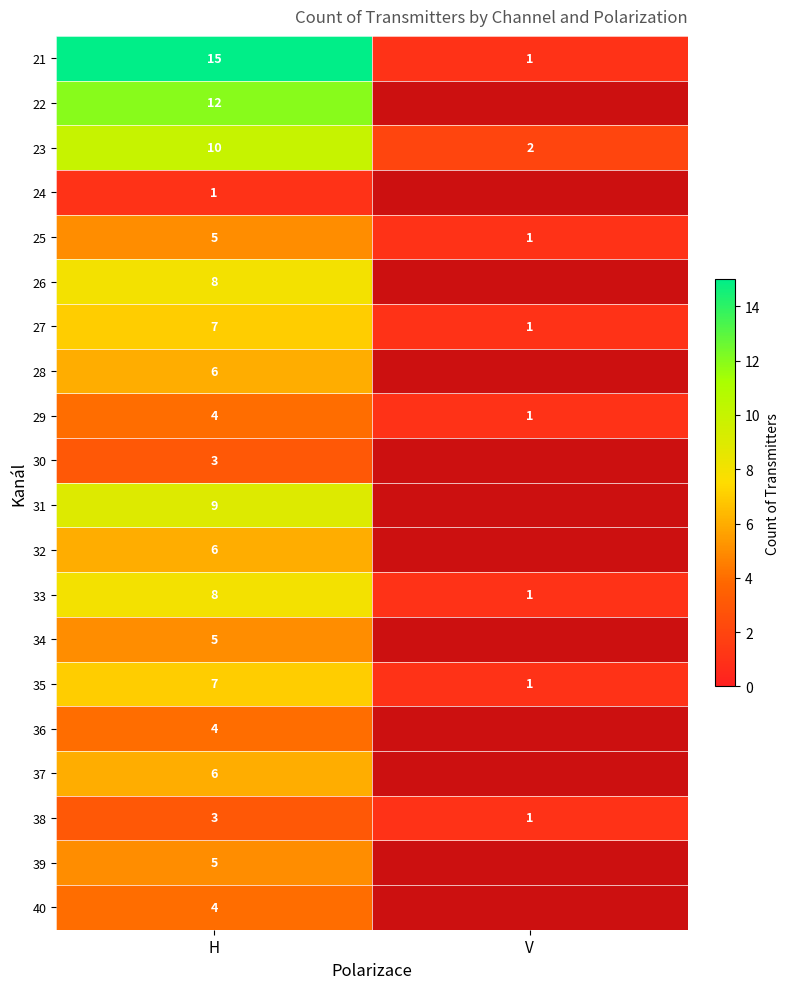

At which category is the sum across all series the highest?

H